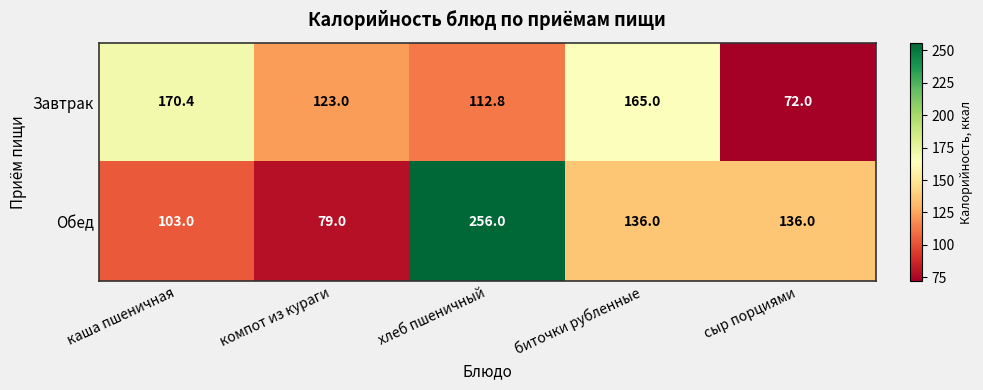

What value does the Завтрак series have at компот из кураги?

123.0